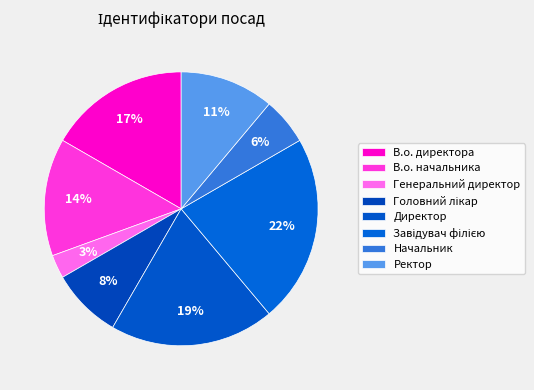

How many slices are in this pie chart?

8